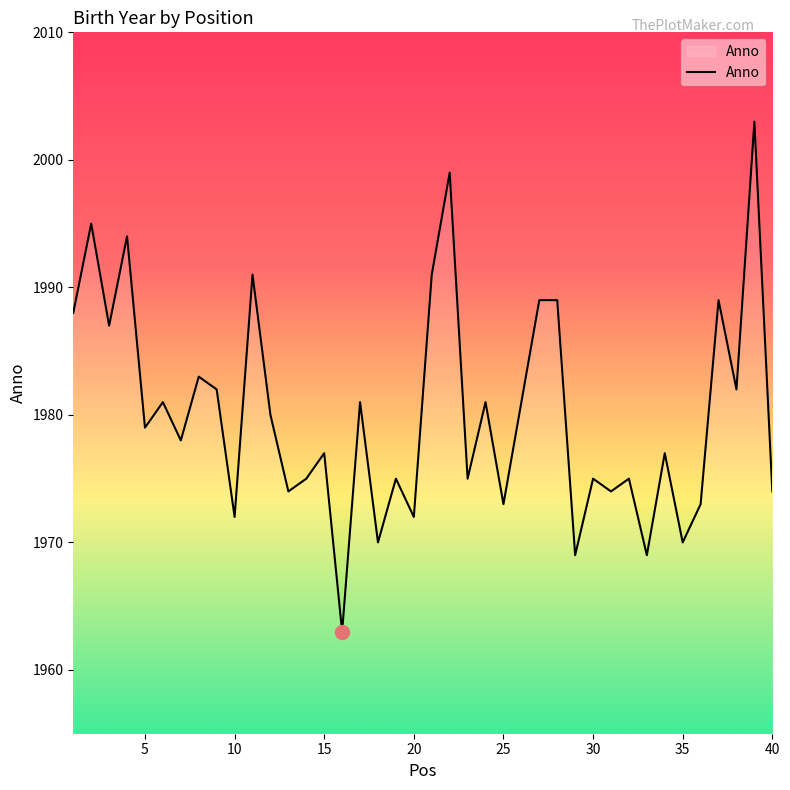

What is the minimum value shown in the chart?

1963